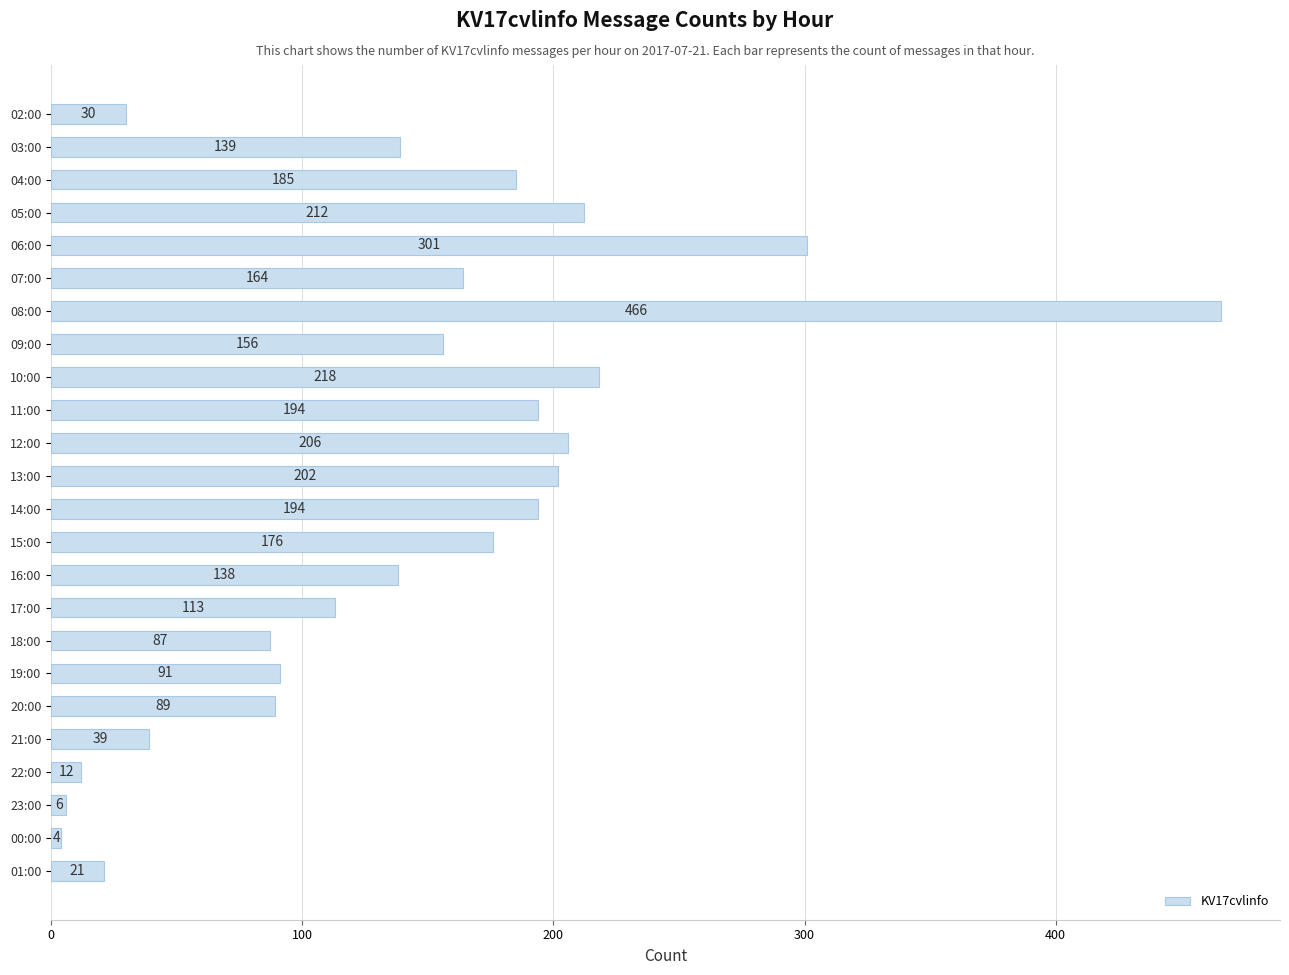

True or false: the data shows 230 at 16:00.

False